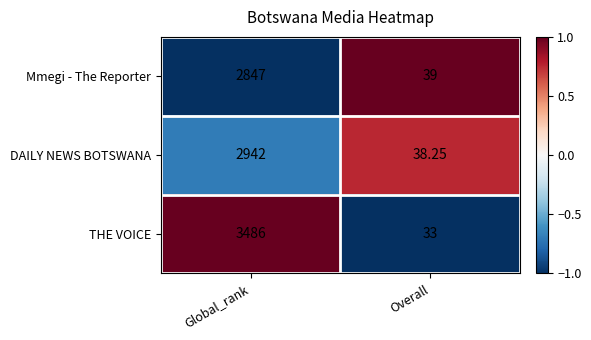

List the series in order of their peak value, highest first.

THE VOICE, DAILY NEWS BOTSWANA, Mmegi - The Reporter